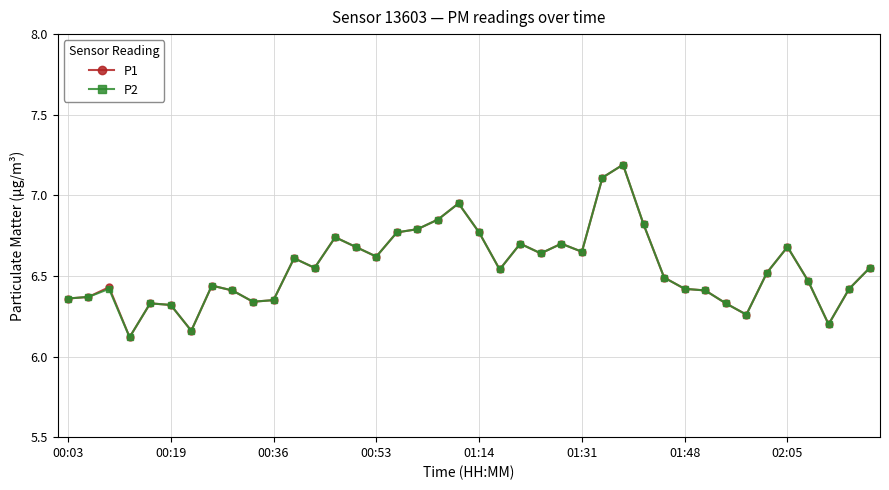

What is the smallest value displayed?

6.1